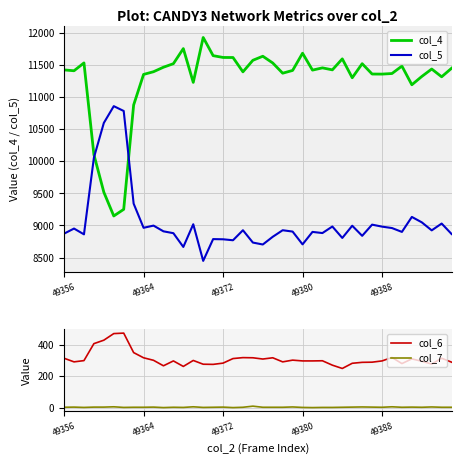

What is the maximum value for col_5?

10856